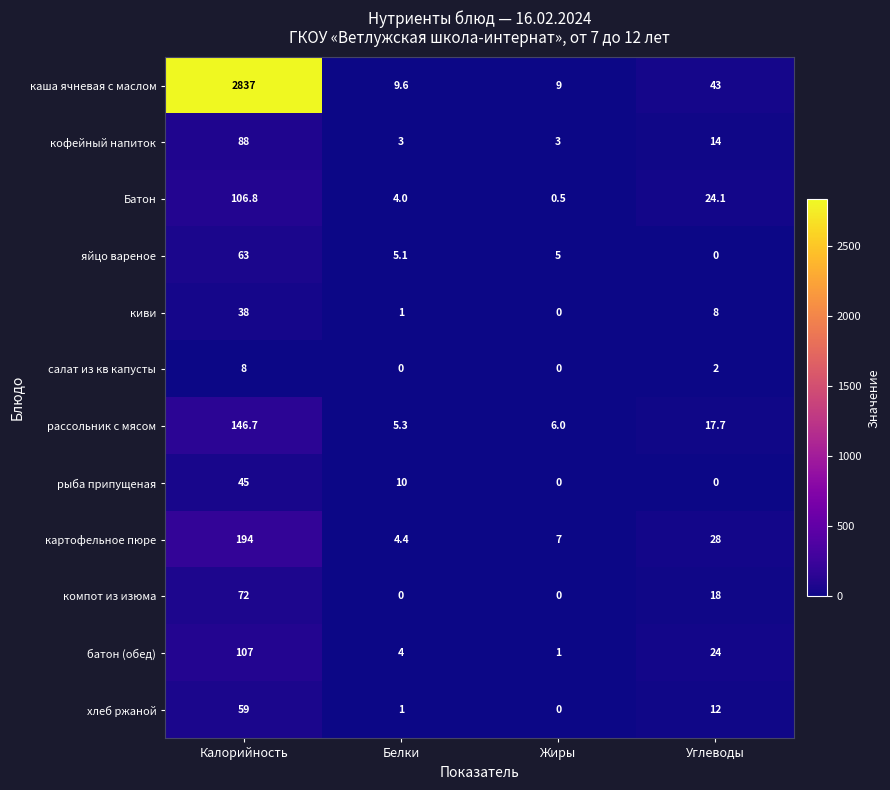

At Калорийность, list the series in order from largest to smallest.

каша ячневая с маслом, картофельное пюре, рассольник с мясом, батон (обед), Батон, кофейный напиток, компот из изюма, яйцо вареное, хлеб ржаной, рыба припущеная, киви, салат из кв капусты